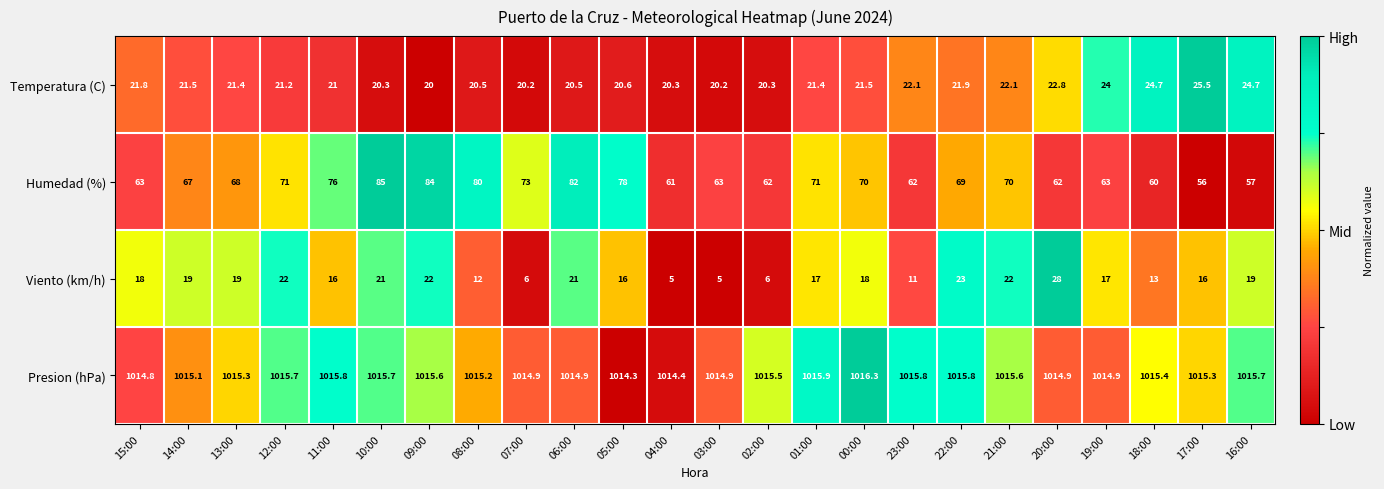

Is it true that Viento (km/h) equals 4.5 at 01:00?

False